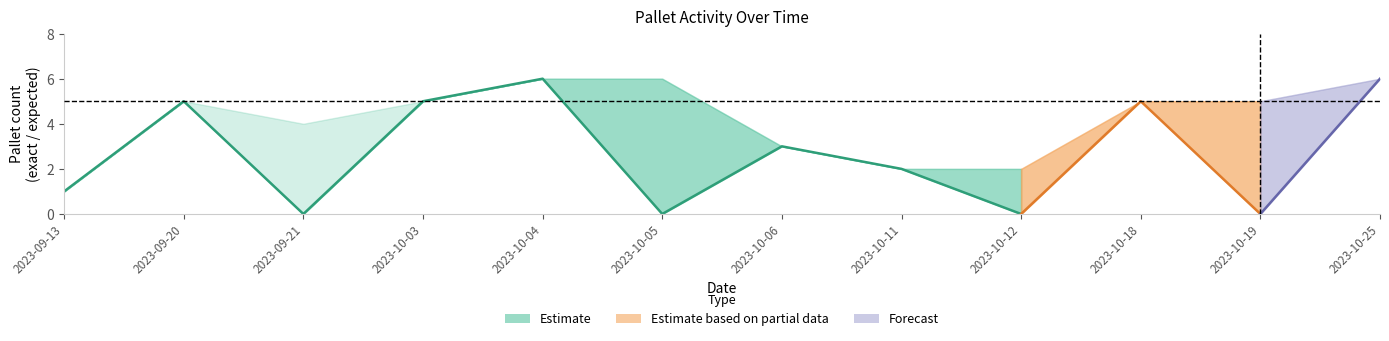

True or false: Exact laden and Verwacht laden cross at least once.

False